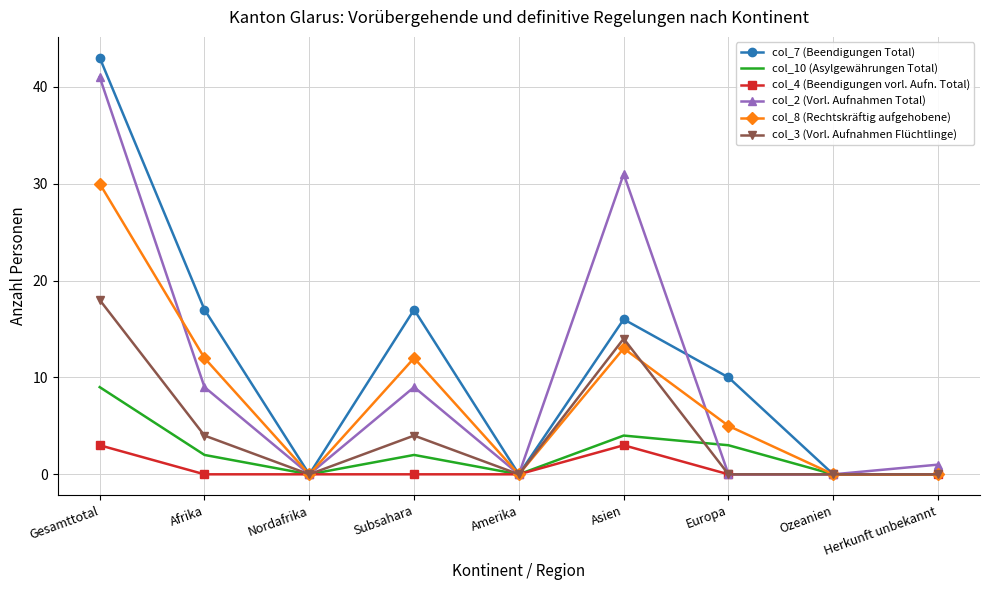

What is the spread (max minus min) of values at Europa?

10